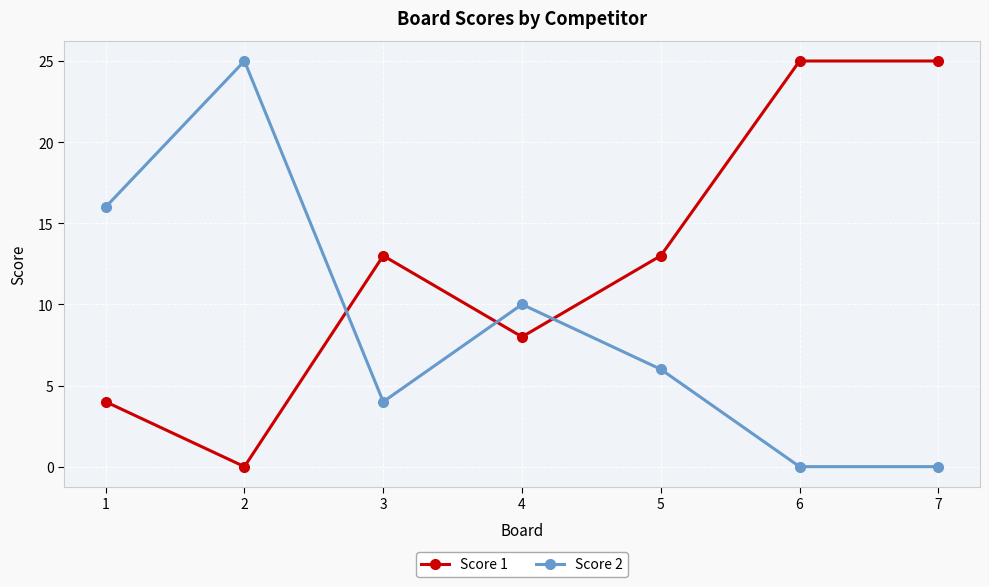

Where is the first local maximum for Score 1?

3